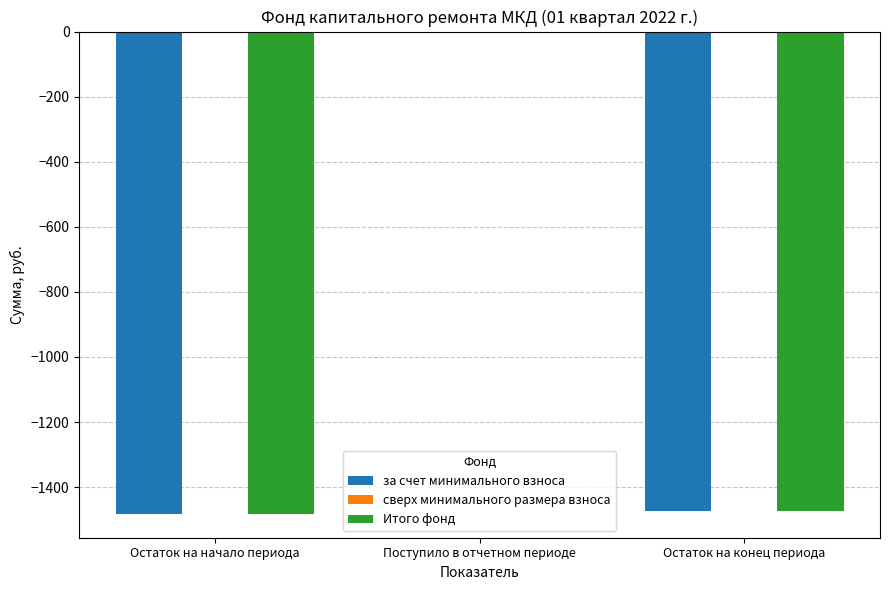

What is the sum of the Итого фонд values at Остаток на начало периода and Остаток на конец периода?

-2954.3